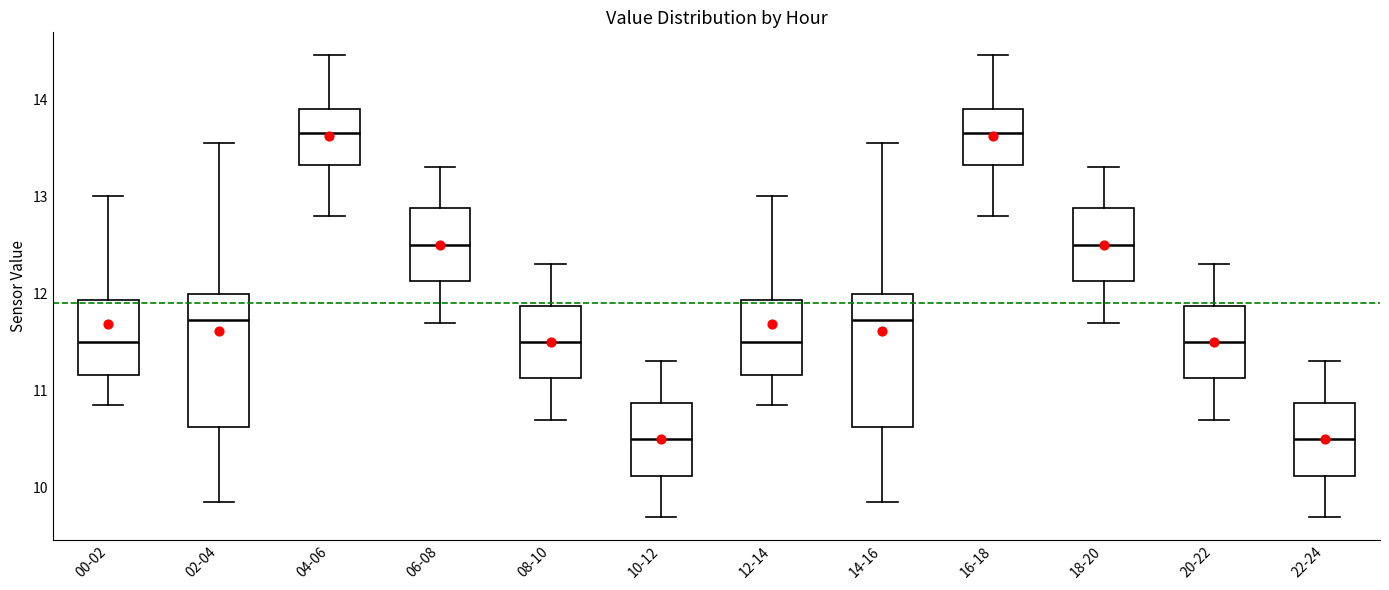

Reading left to right, read every box against the y-axis: the position of its median line, the range the box covers, and the ends of its whiskers. The values are not printed on the chart, so give them approximately, as read against the axis.

00-02: median 11.5, box 11.2 to 11.9, whiskers 10.9 to 13.0
02-04: median 11.7, box 10.6 to 12.0, whiskers 9.9 to 13.6
04-06: median 13.7, box 13.3 to 13.9, whiskers 12.8 to 14.5
06-08: median 12.5, box 12.1 to 12.9, whiskers 11.7 to 13.3
08-10: median 11.5, box 11.1 to 11.9, whiskers 10.7 to 12.3
10-12: median 10.5, box 10.1 to 10.9, whiskers 9.7 to 11.3
12-14: median 11.5, box 11.2 to 11.9, whiskers 10.9 to 13.0
14-16: median 11.7, box 10.6 to 12.0, whiskers 9.9 to 13.6
16-18: median 13.7, box 13.3 to 13.9, whiskers 12.8 to 14.5
18-20: median 12.5, box 12.1 to 12.9, whiskers 11.7 to 13.3
20-22: median 11.5, box 11.1 to 11.9, whiskers 10.7 to 12.3
22-24: median 10.5, box 10.1 to 10.9, whiskers 9.7 to 11.3